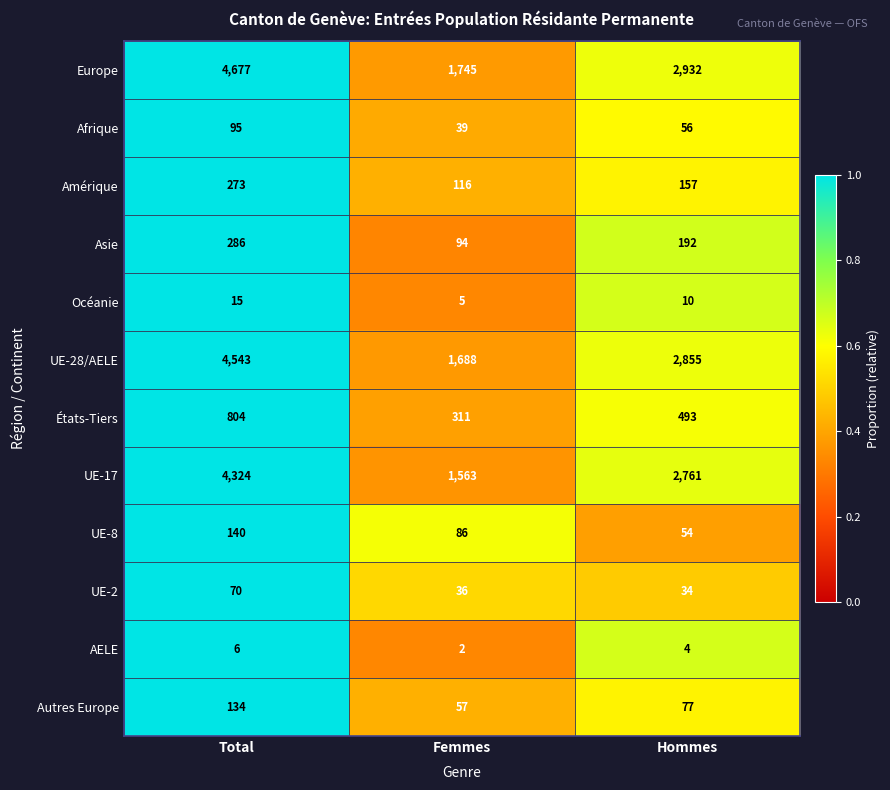

The value of Amérique at Hommes is 157. True or false?

True